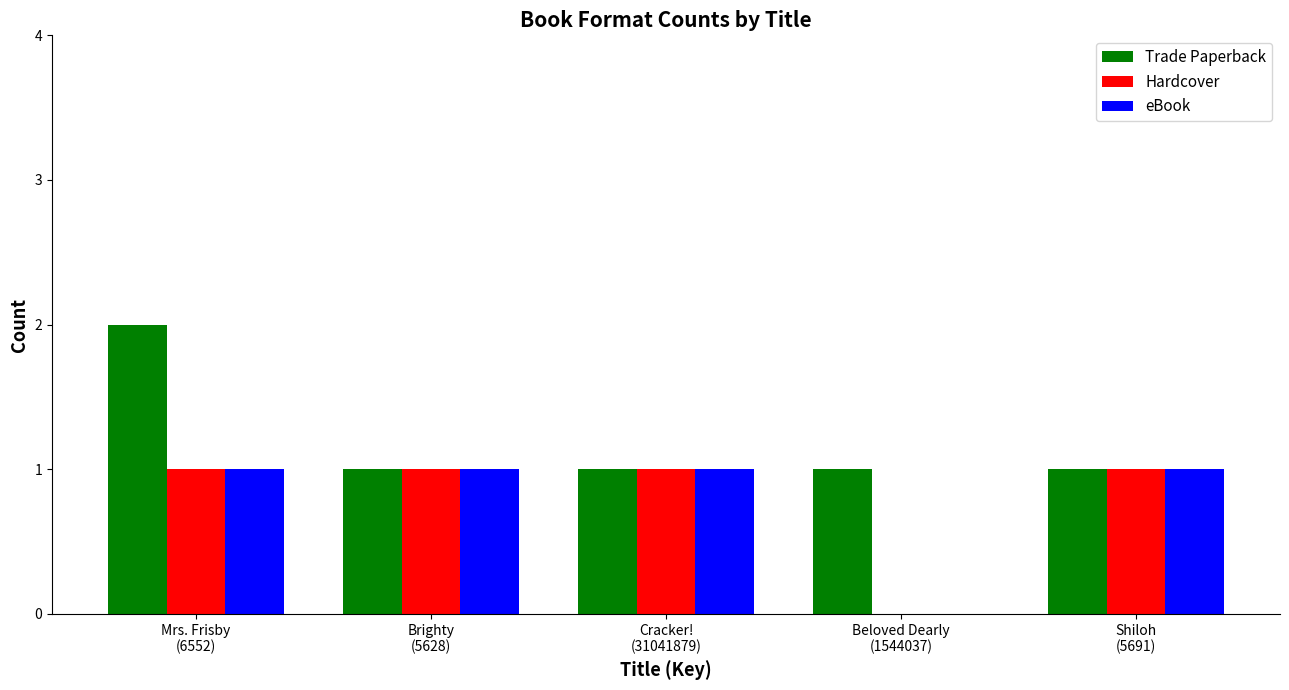

Count the Hardcover values in the range 1 to 2.

4